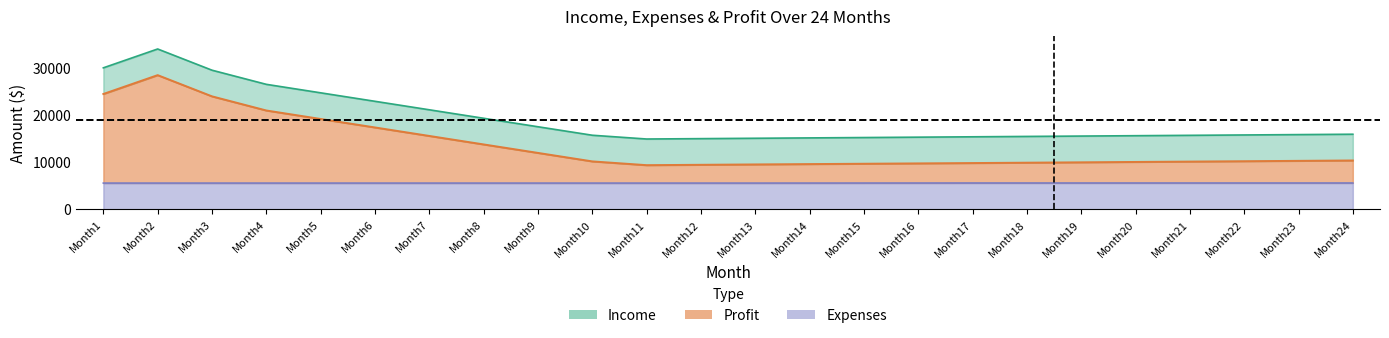

Which series has the largest total across all categories?

Income